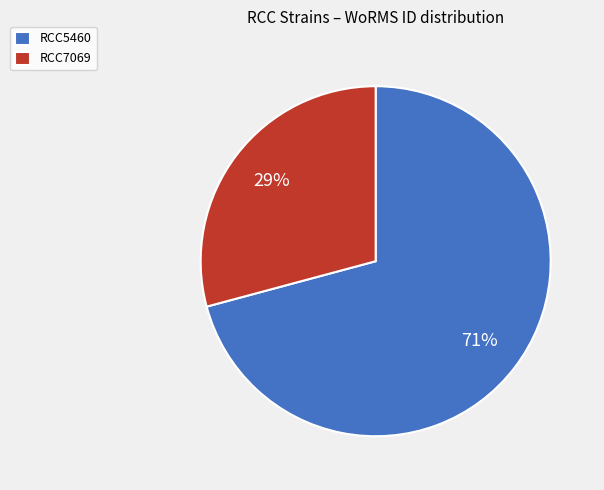

Rank the categories by value from lowest to highest.

RCC7069, RCC5460